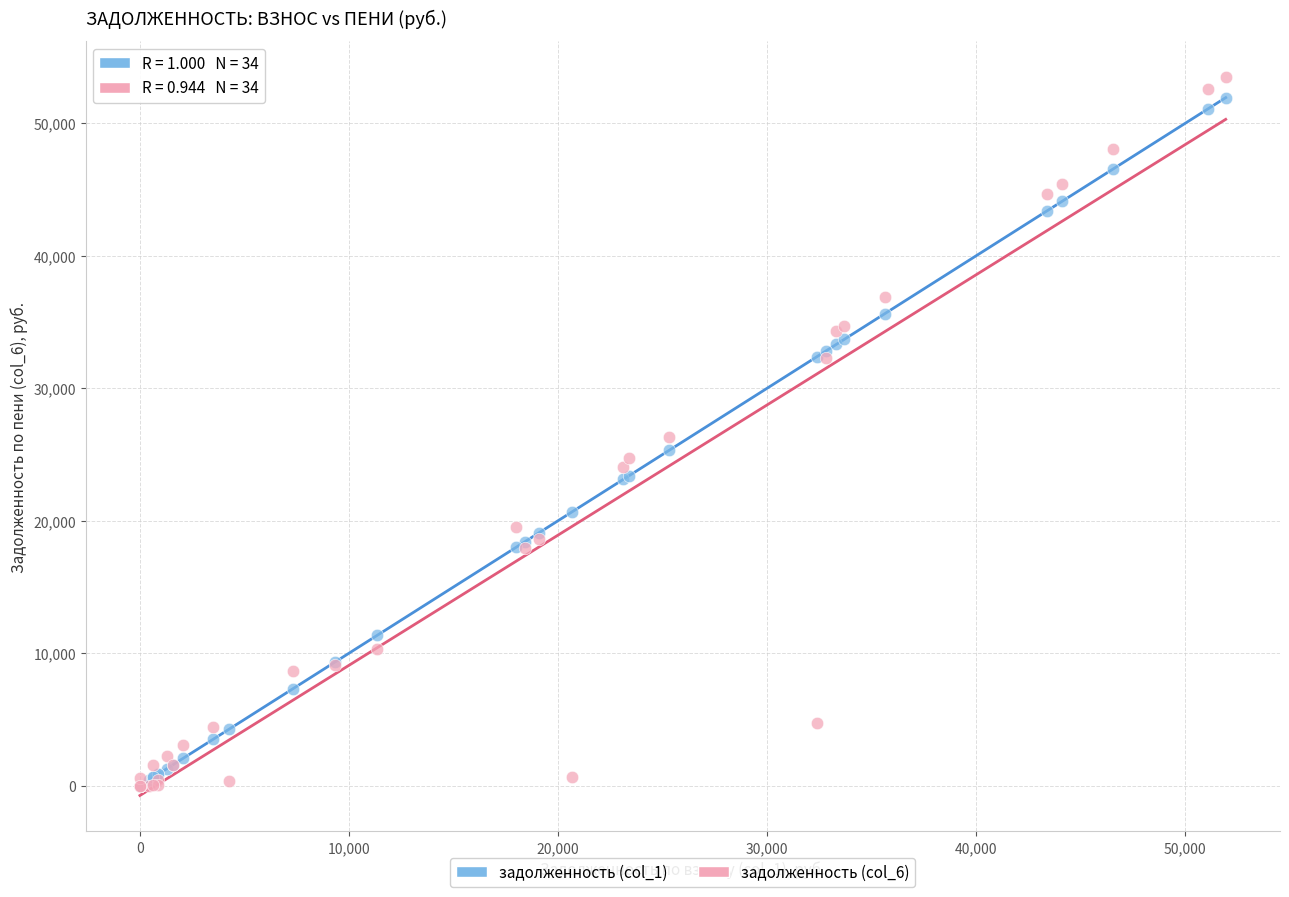

What are all the series names shown in the legend?

задолженность (col_1), задолженность (col_6)